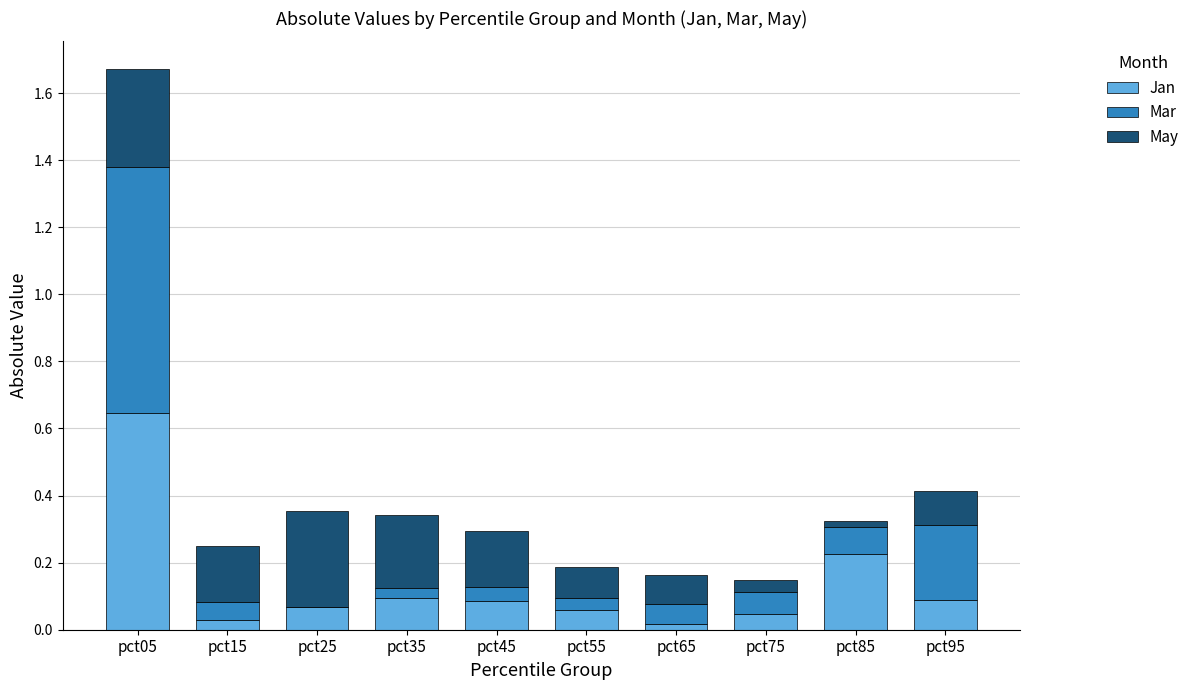

Count the number of categories in the chart.

10